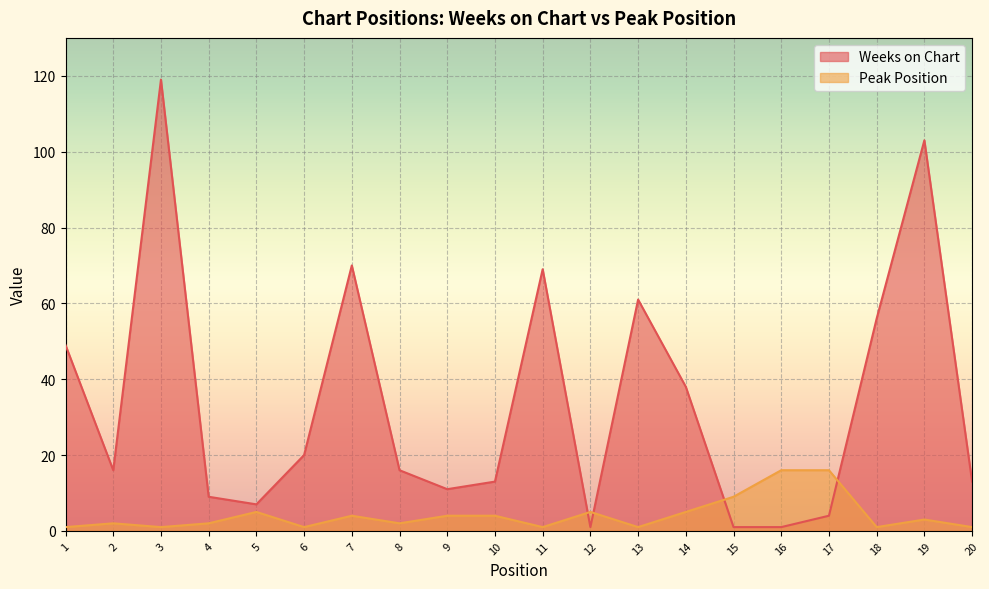

At how many categories does at least one series exceed 102?

2